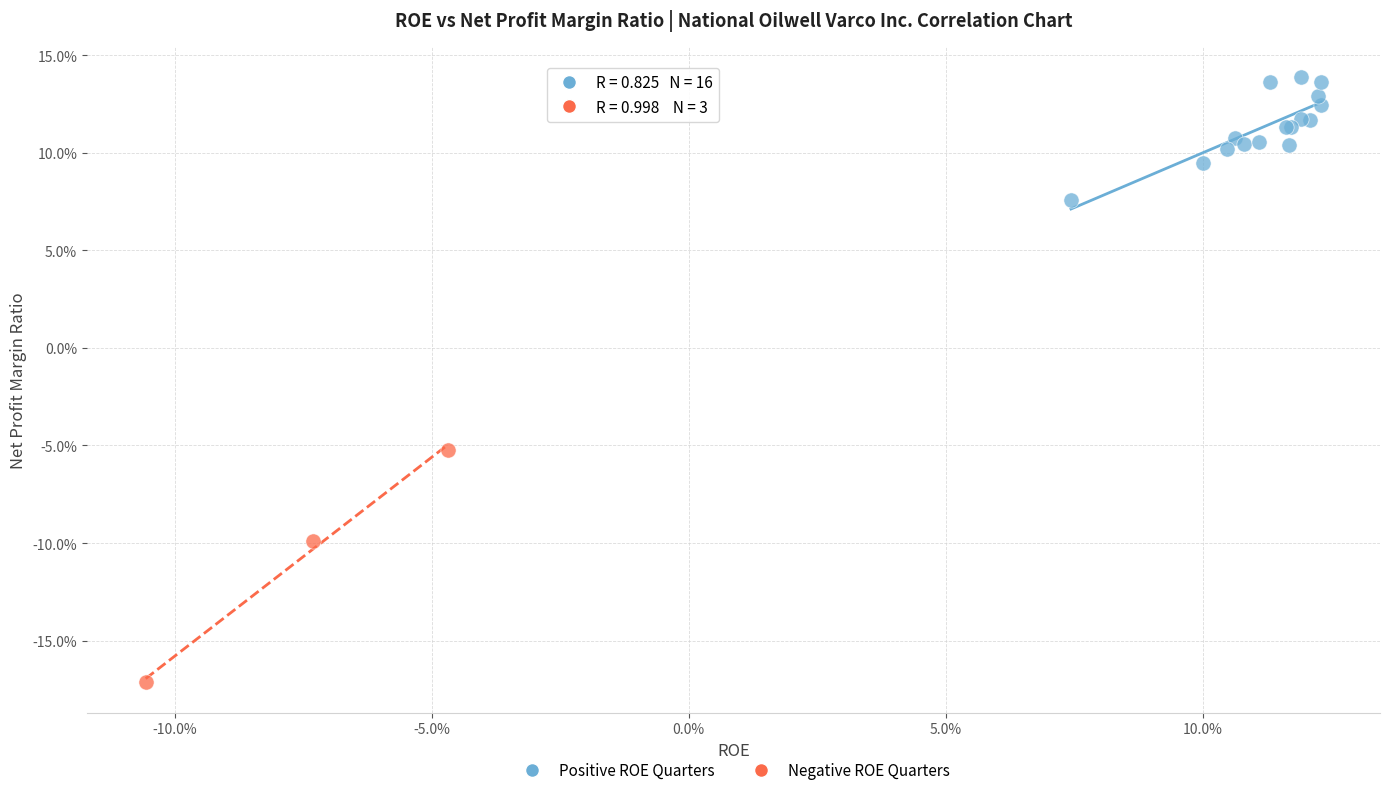

What are all the series names shown in the legend?

Positive ROE Quarters, Negative ROE Quarters